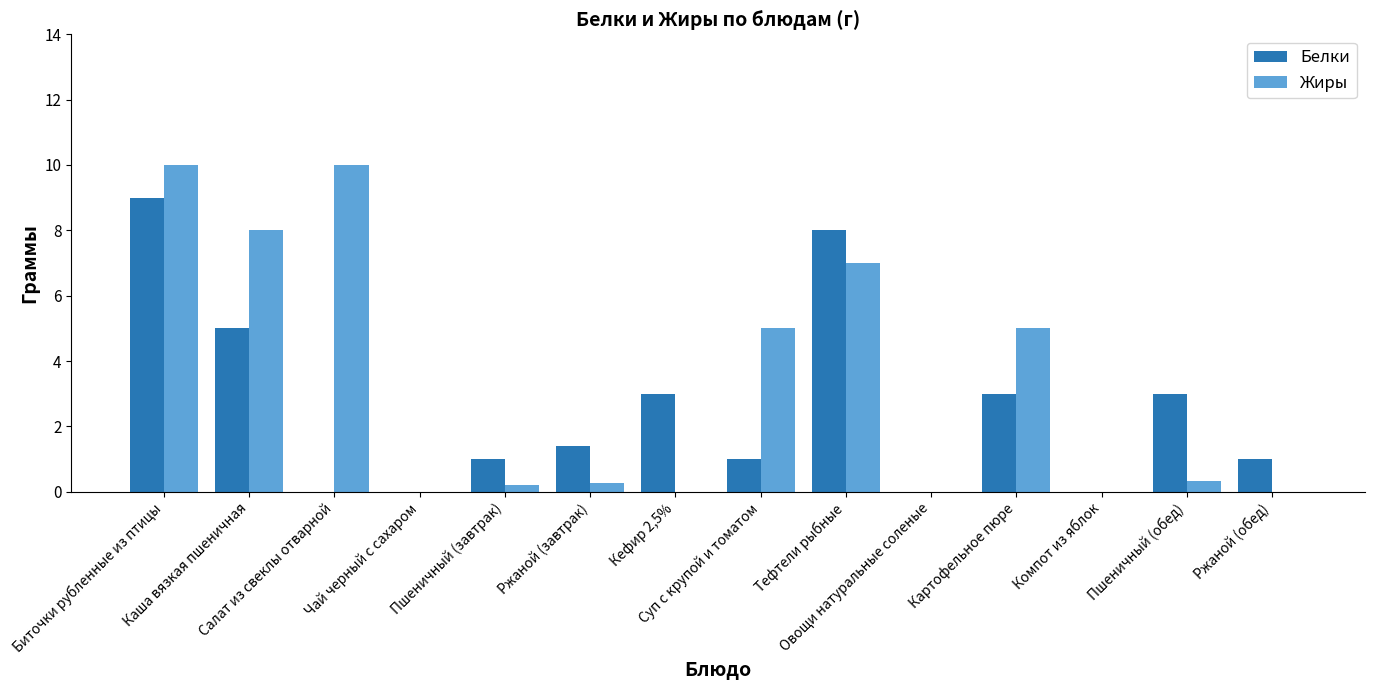

What is the highest value of the Белки series?

9.0